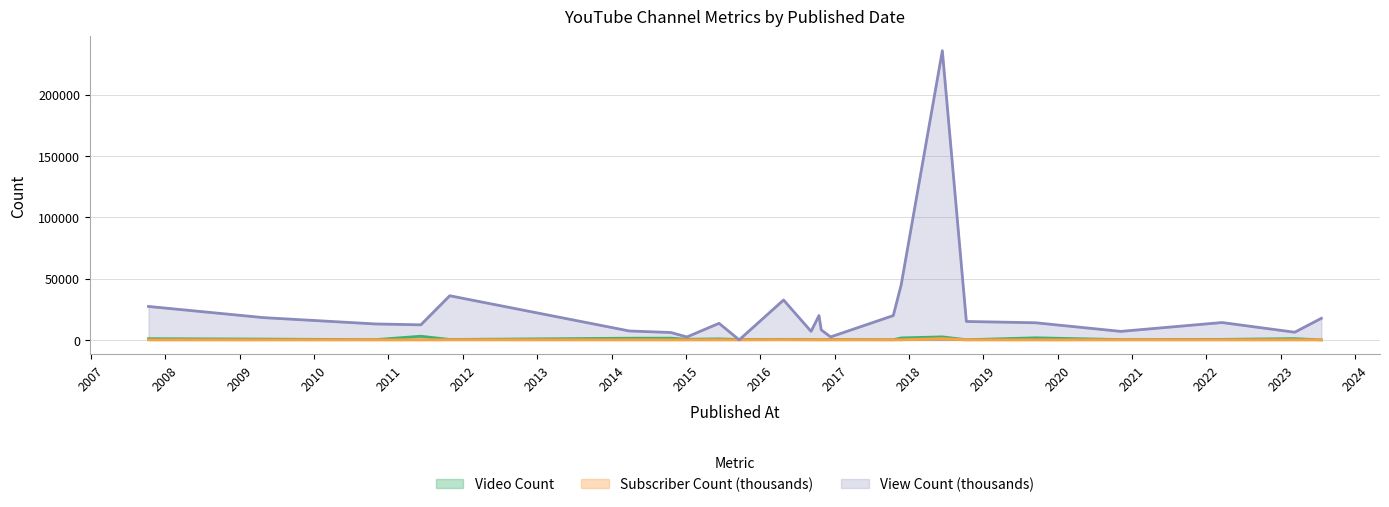

Between 2015-01-06 and 2020-11-07, which is larger?

2020-11-07